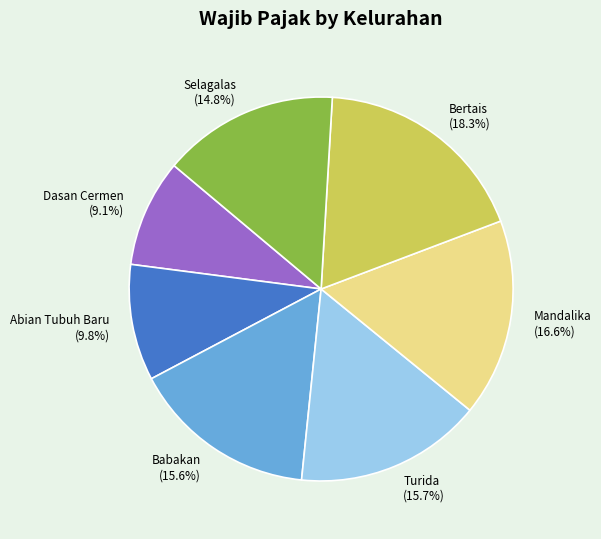

What is the largest slice in the pie chart?

Bertais